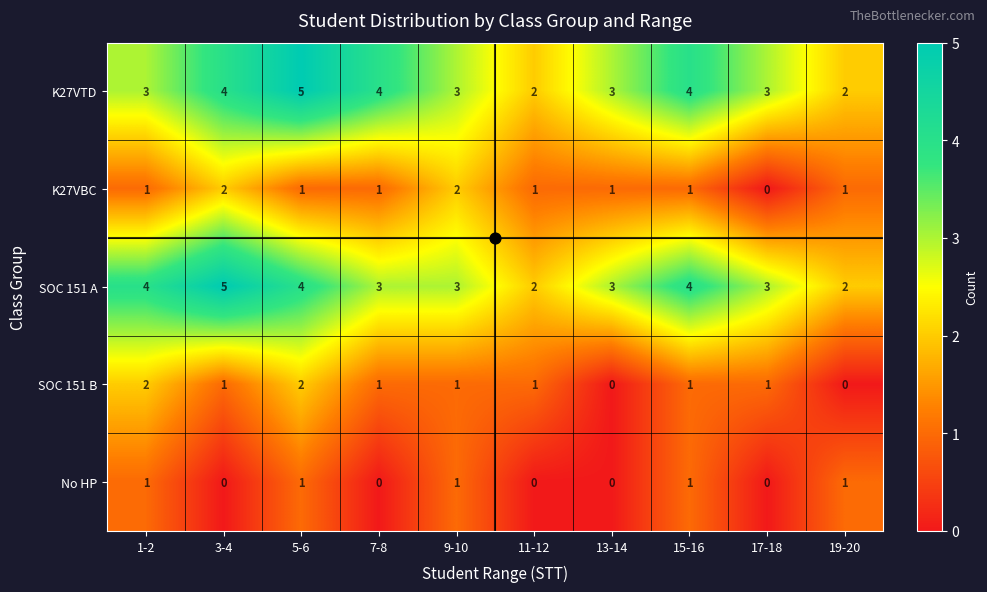

The No HP series shows 1 at 13-14. True or false?

False